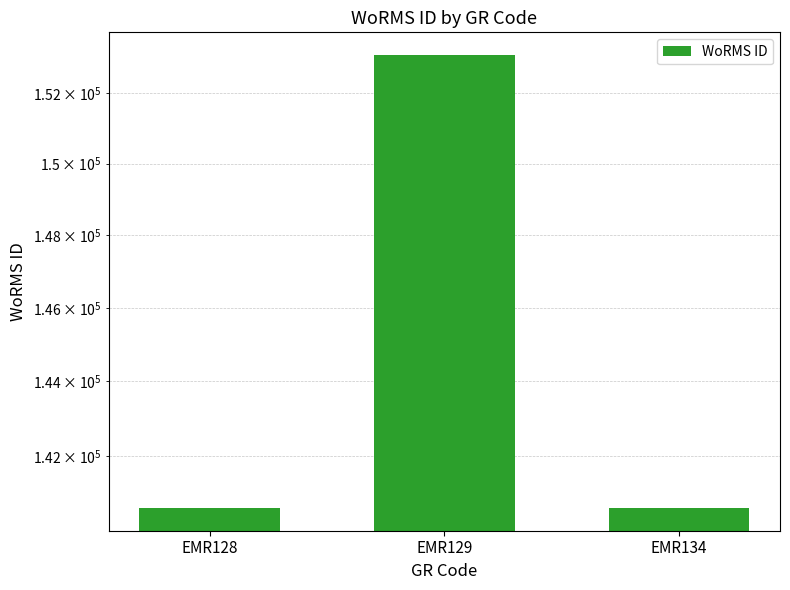

Are the bars grouped side by side (vs. stacked)?

No